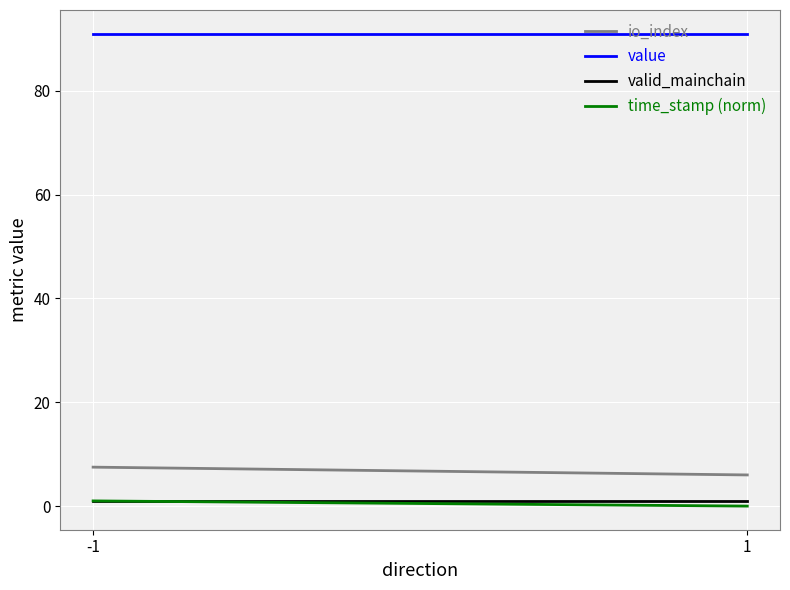

Which series has the largest total across all categories?

value